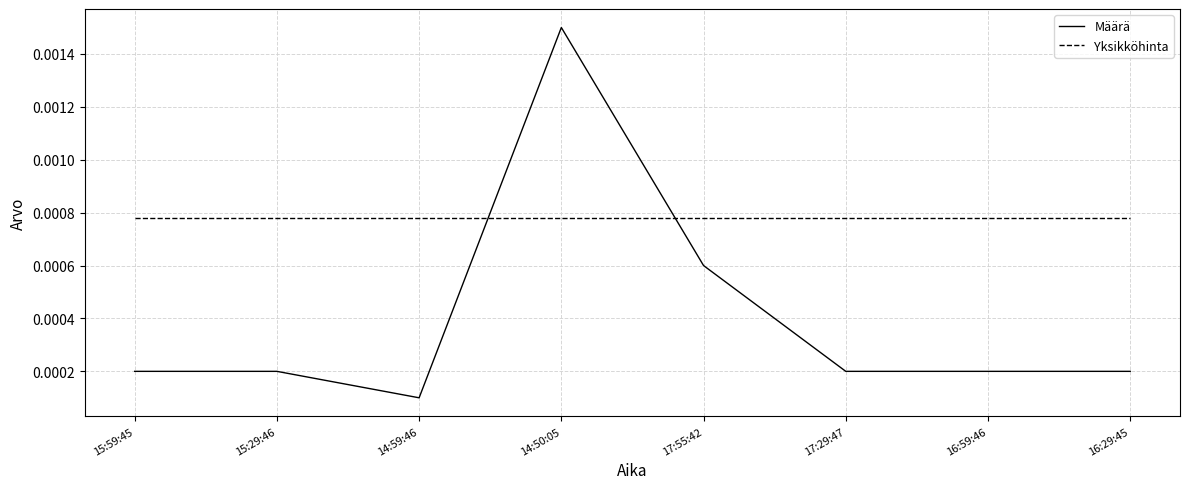

Which series has the widest spread of values?

Määrä